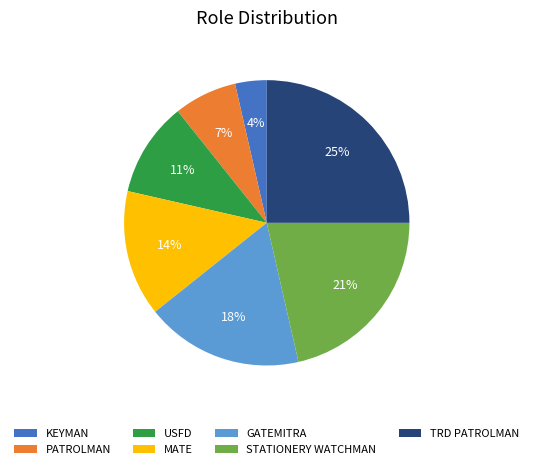

How many segments does this pie chart have?

7